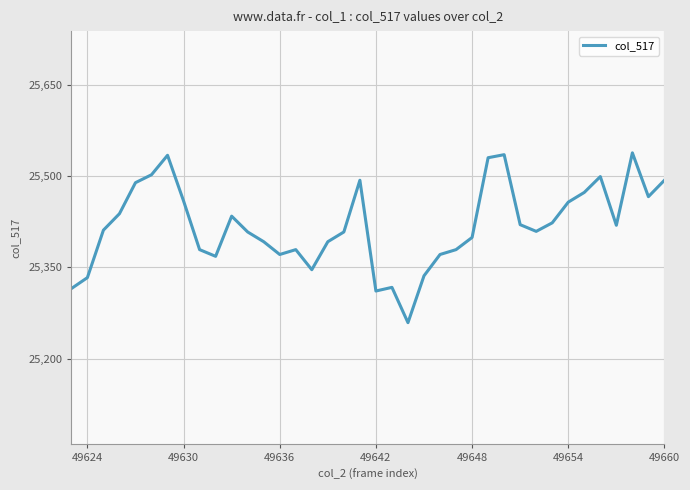

What is the difference between the maximum and minimum values?

279